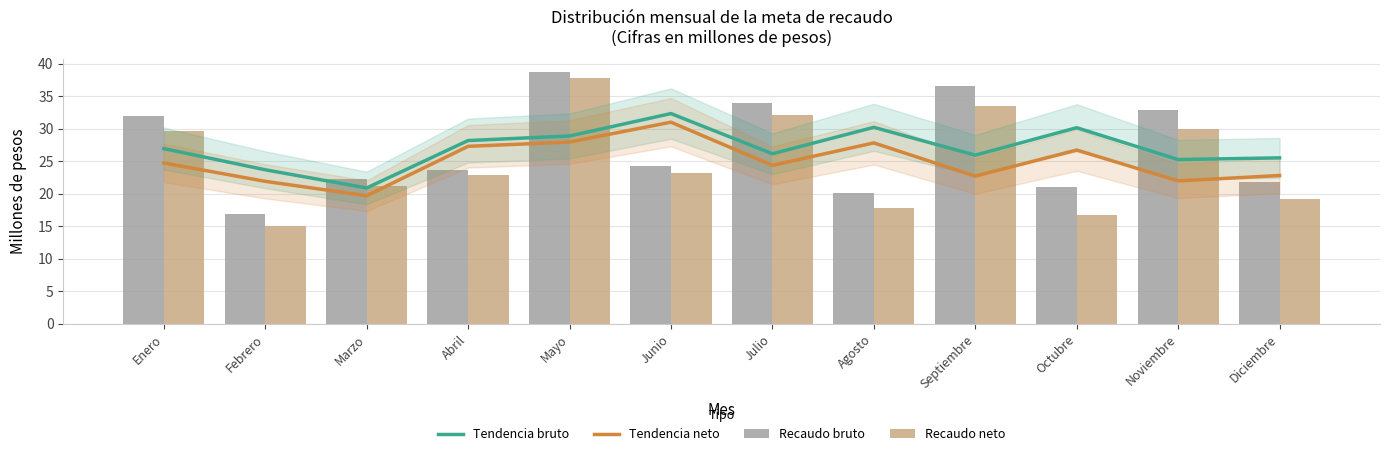

Where does the Tendencia neto series first go above 24?

Enero